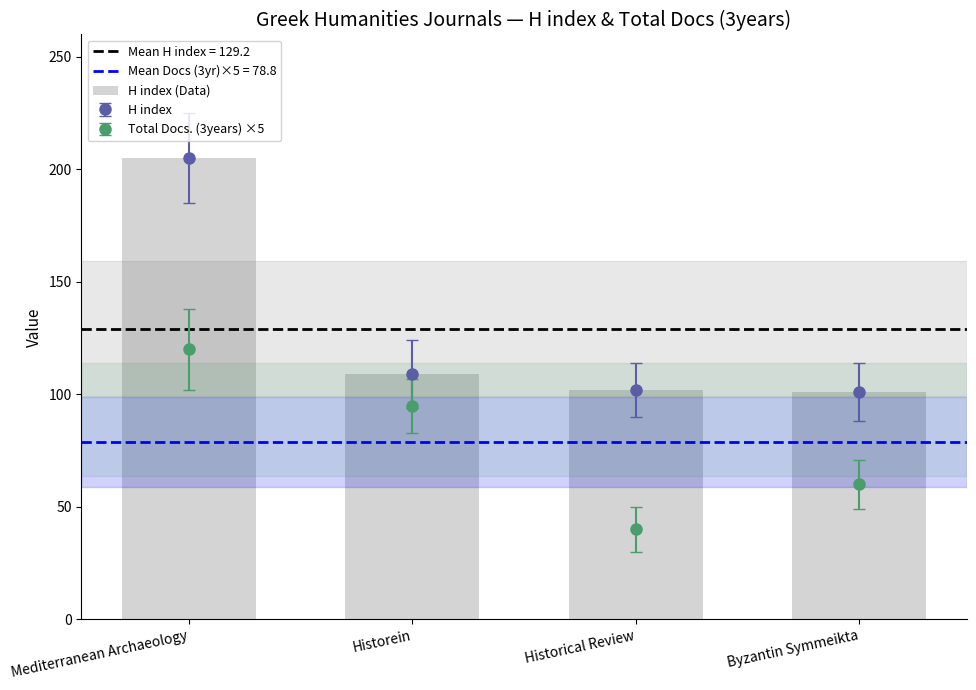

What is the label of the 4th bar from the right?

Mediterranean Archaeology